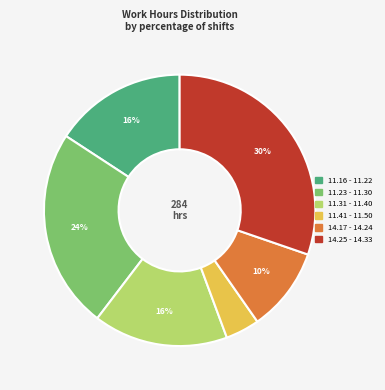

Does any single category account for the majority?

No